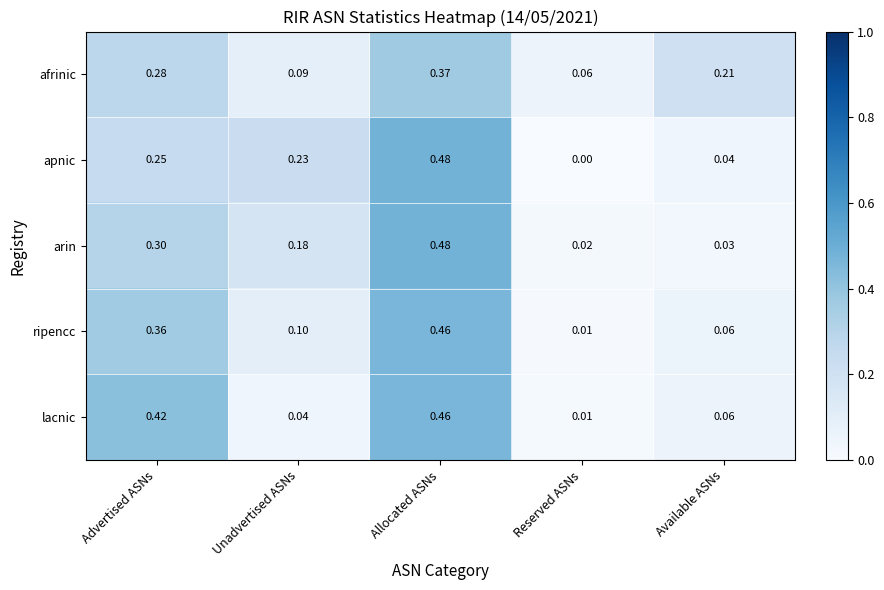

Is the value of lacnic at Available ASNs greater than the value of afrinic at Allocated ASNs?

No